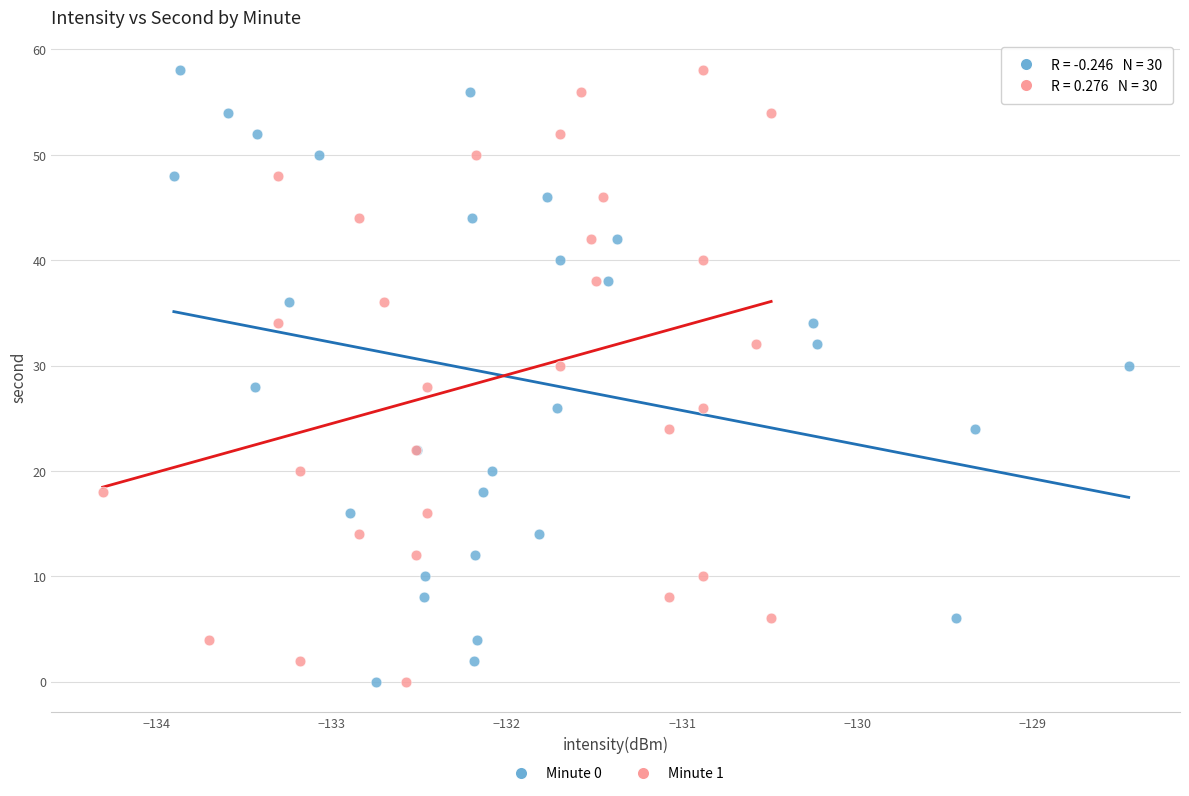

What are all the series names shown in the legend?

Minute 0, Minute 1